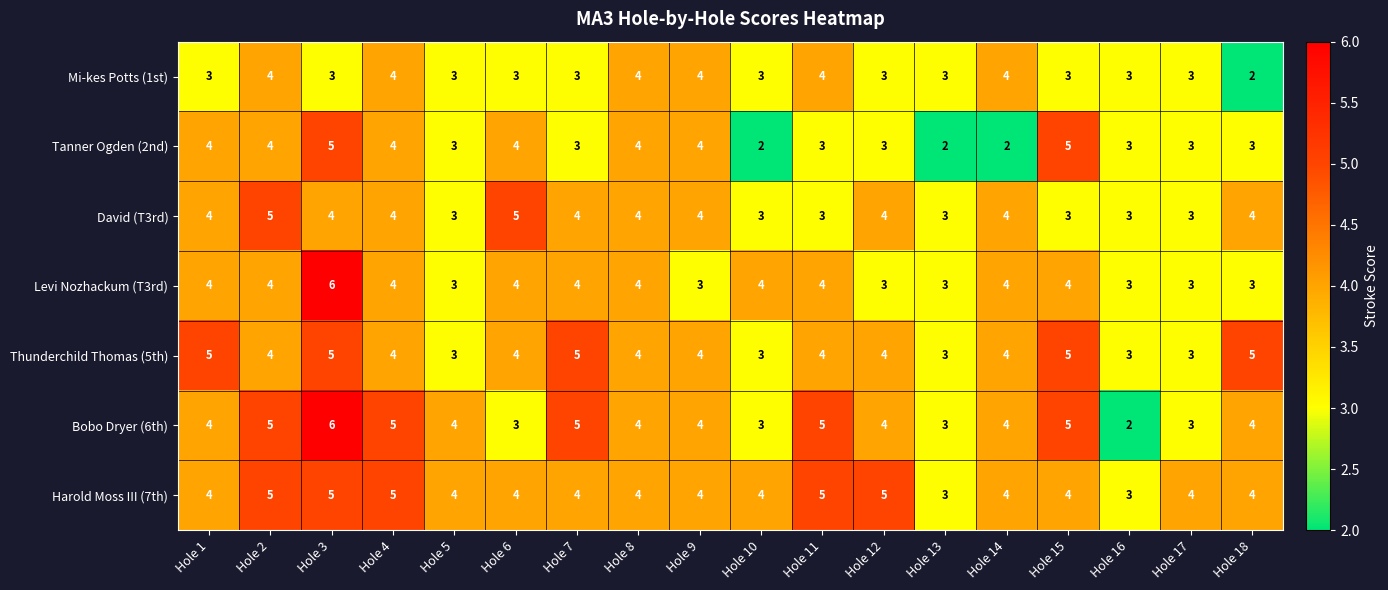

The Bobo Dryer (6th) series shows 4 at Hole 6. True or false?

False